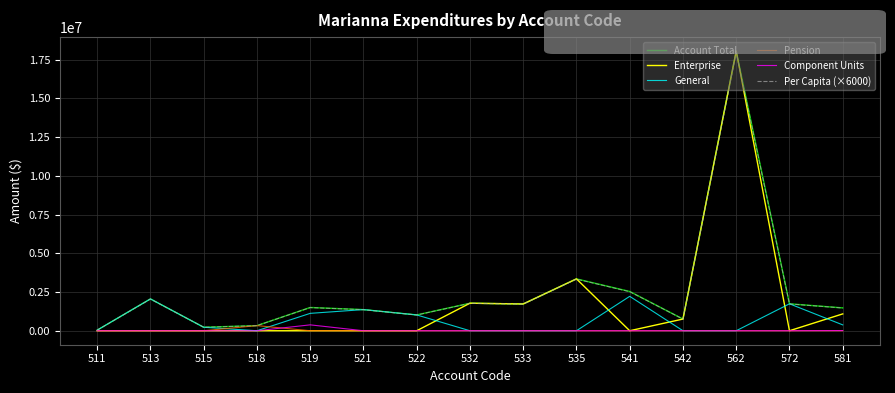

What is the average value of the General series?

677295.9